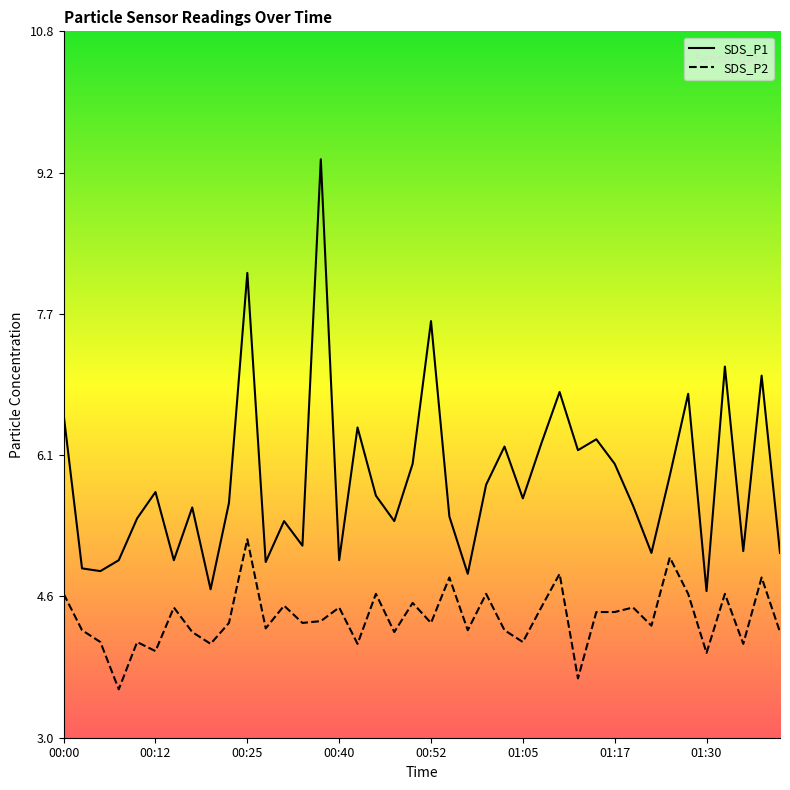

What is the approximate value of SDS_P2 at 01:07?

4.5